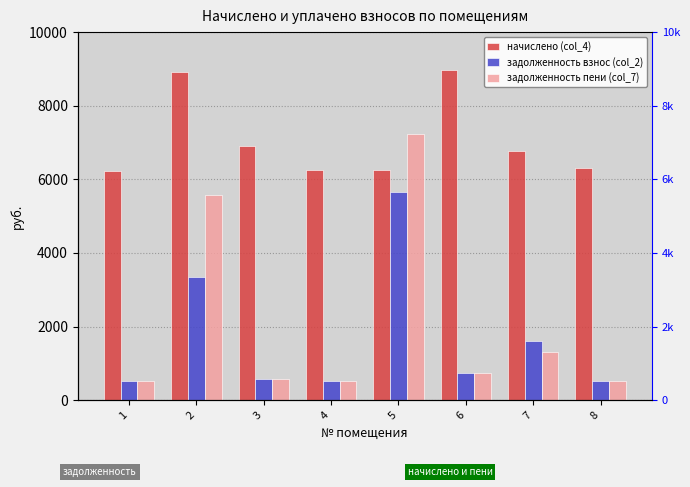

Reading left to right, extract all data points from this chart.

начислено (col_4): 1=6229.2	2=8928.2	3=6912.5	4=6252.0	5=6240.6	6=8962.3	7=6764.5	8=6297.6
задолженность взнос (col_2): 1=519.1	2=3348.0	3=576.0	4=520.6	5=5660.3	6=746.9	7=1604.4	8=524.8
задолженность пени (col_7): 1=519.1	2=5580.1	3=576.0	4=521.0	5=7220.4	6=746.9	7=1295.6	8=524.8